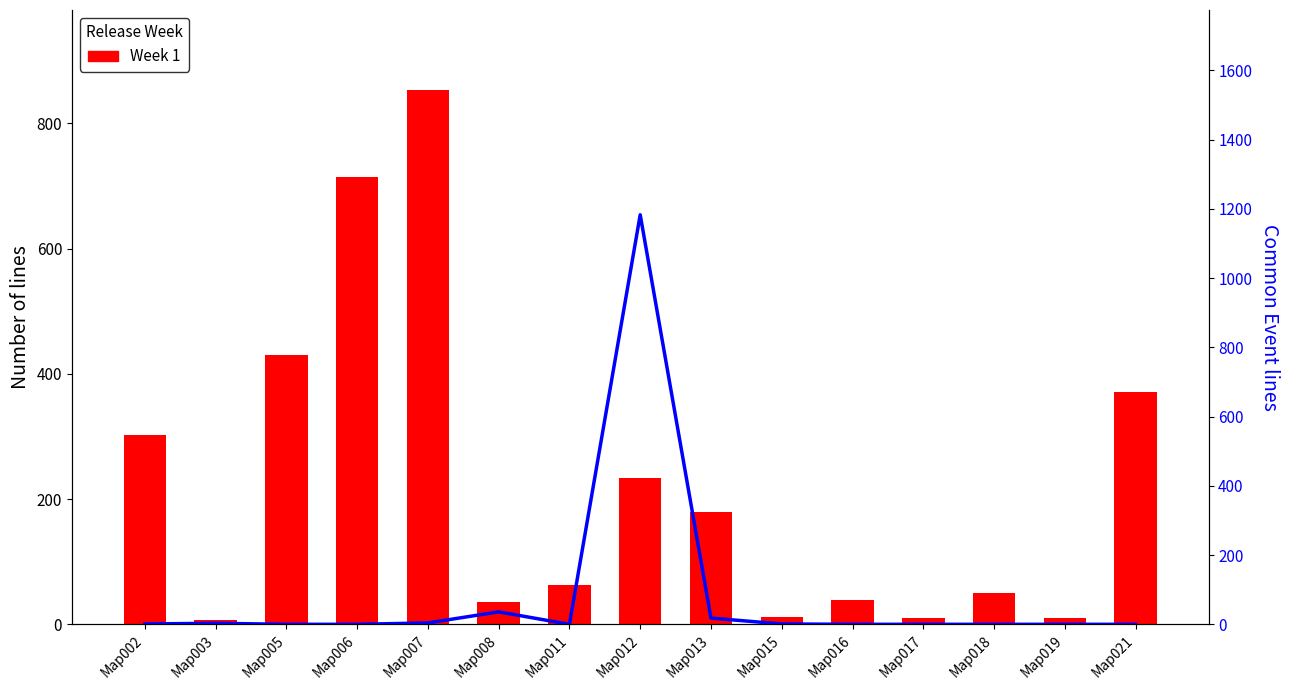

Is the value of Week 1 at Map006 greater than the value of Common Event lines at Map012?

No